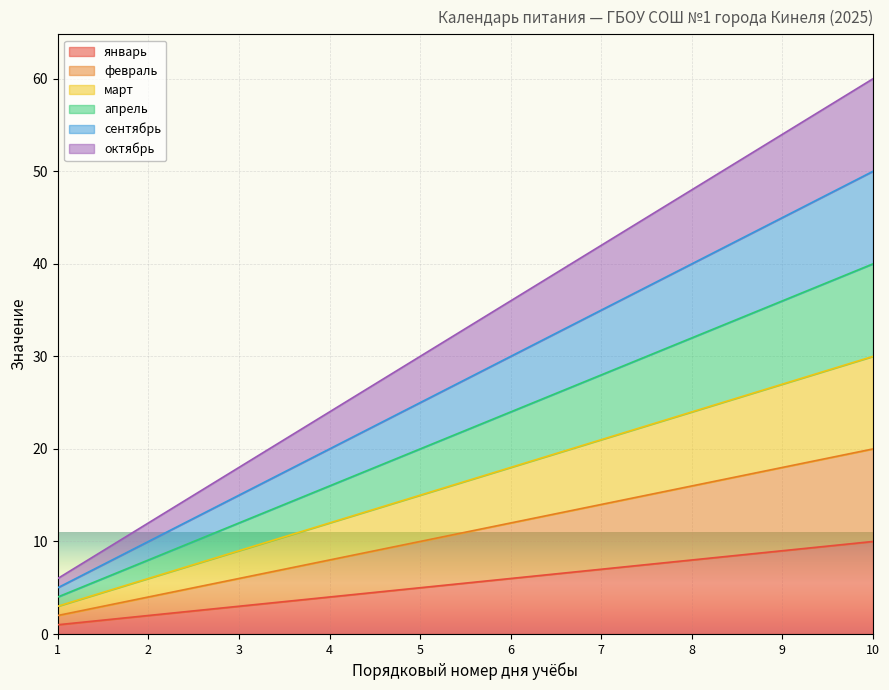

At which label is январь closest to 5?

5